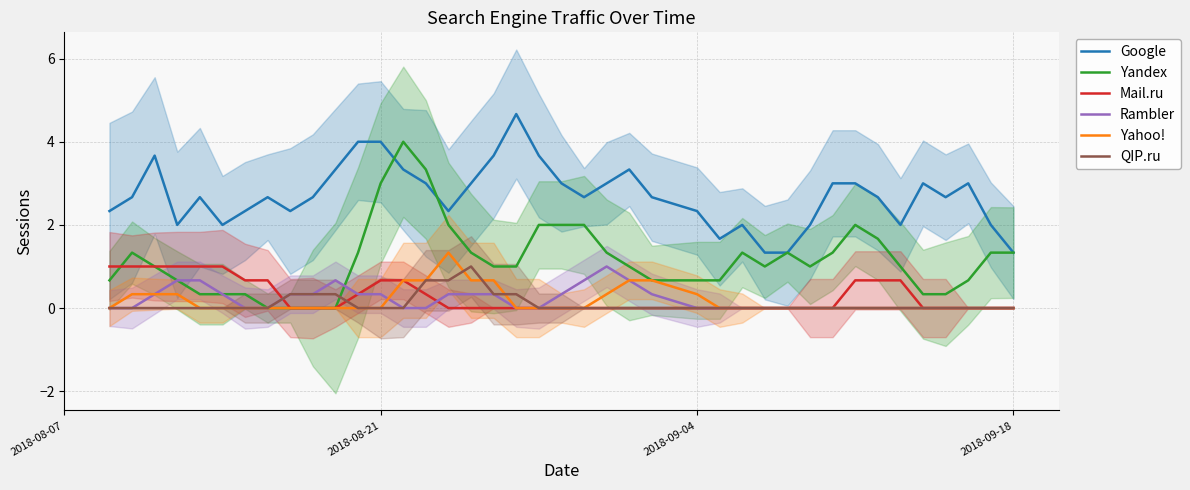

Does the chart display data point markers on the line(s)?

No